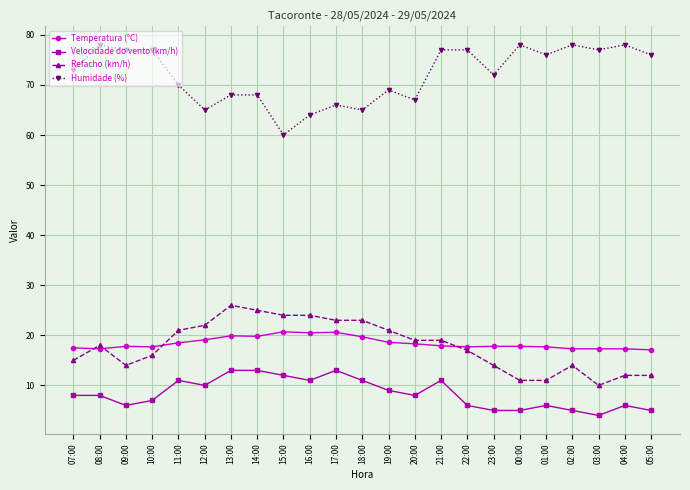

Read the Velocidade do vento (km/h) value at 08:00.

8.0